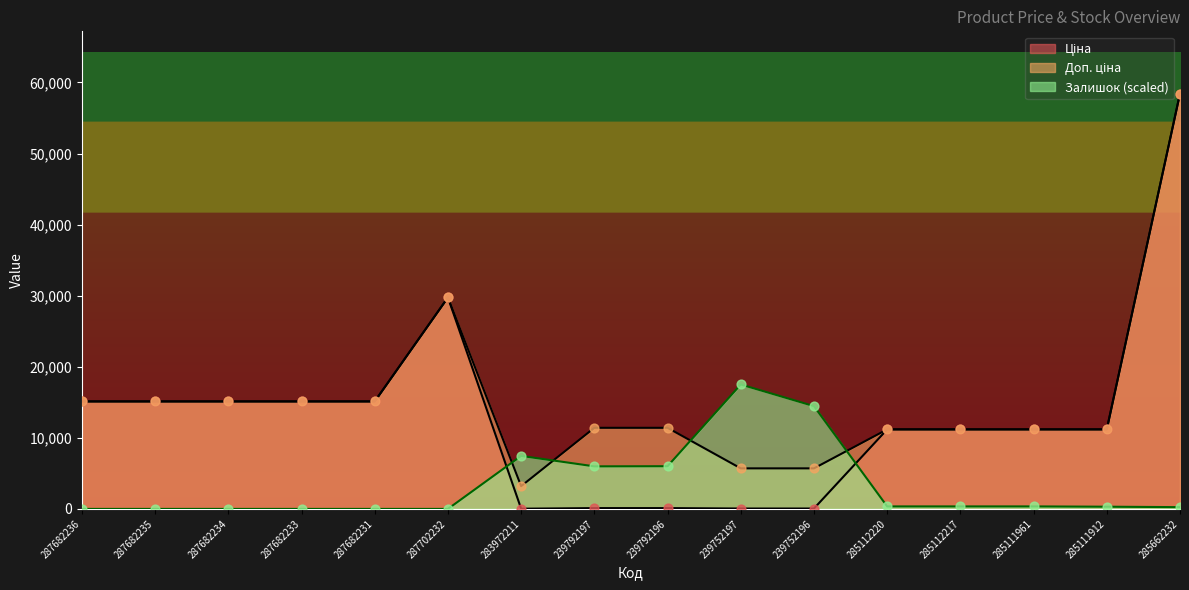

At which category is the sum across all series the highest?

285662232